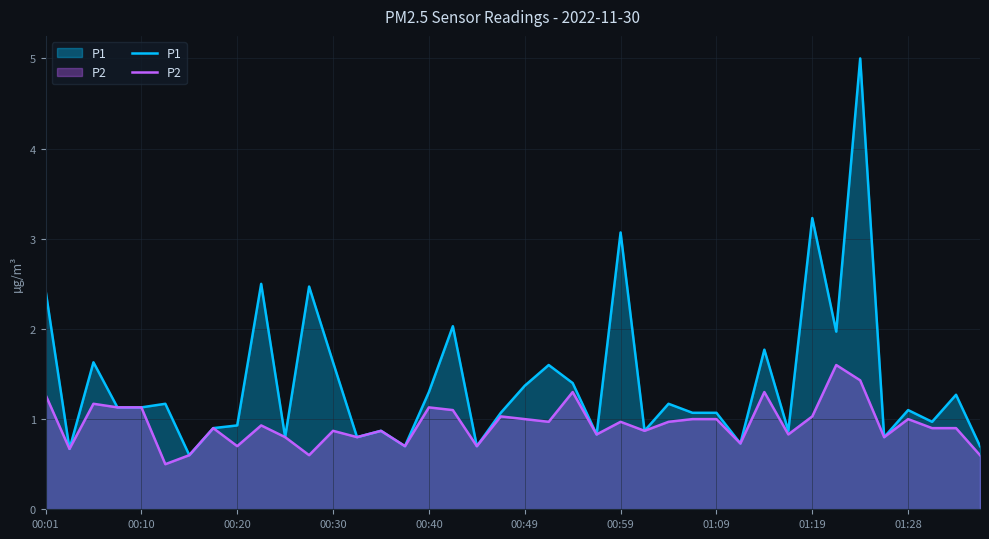

What position from the left is 00:01?

1